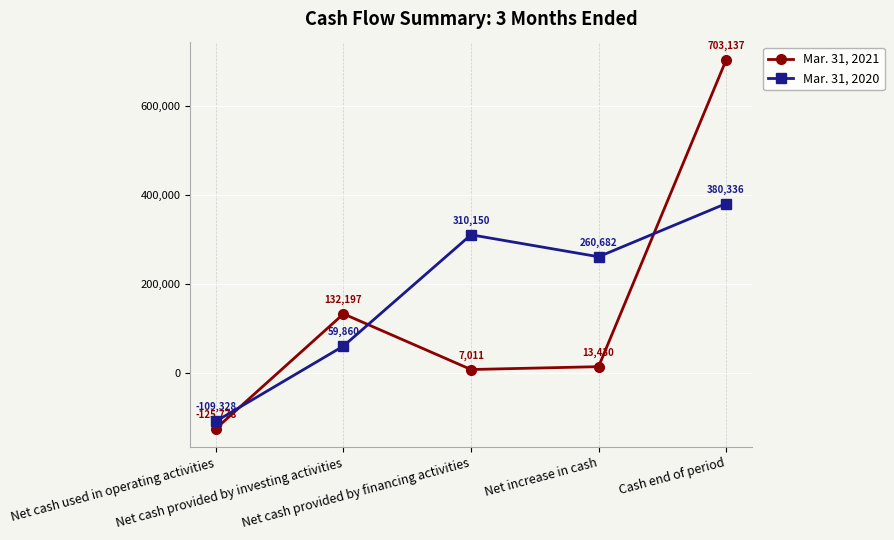

How many negative values does the Mar. 31, 2020 series have?

1